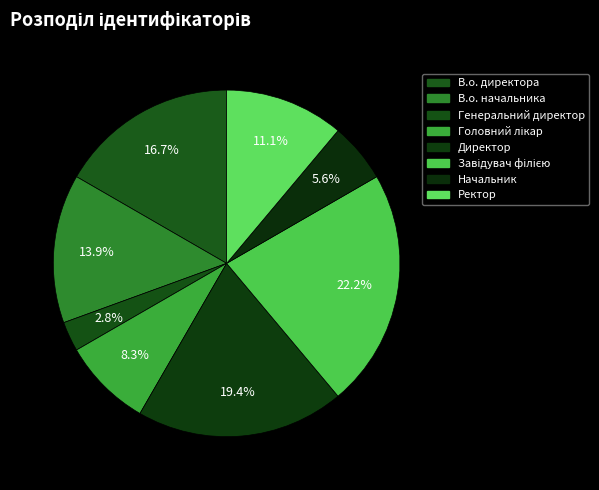

Combined, do Директор and В.о. начальника account for over 50%?

No